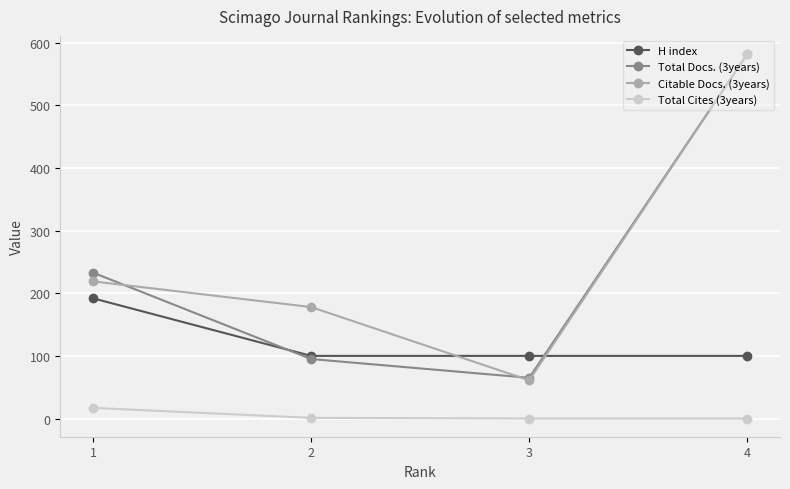

Between 1 and 3, which series saw the biggest shift?

Total Docs. (3years)